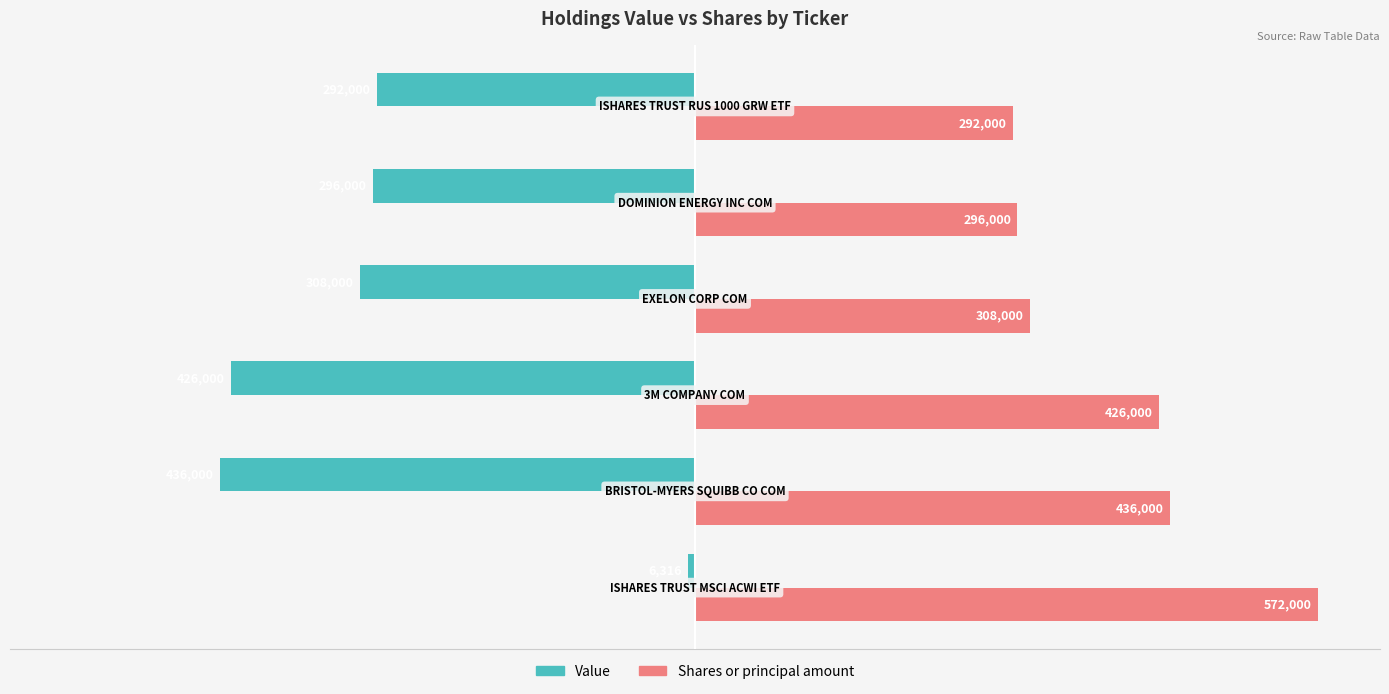

What are all the series names shown in the legend?

Value, Shares or principal amount